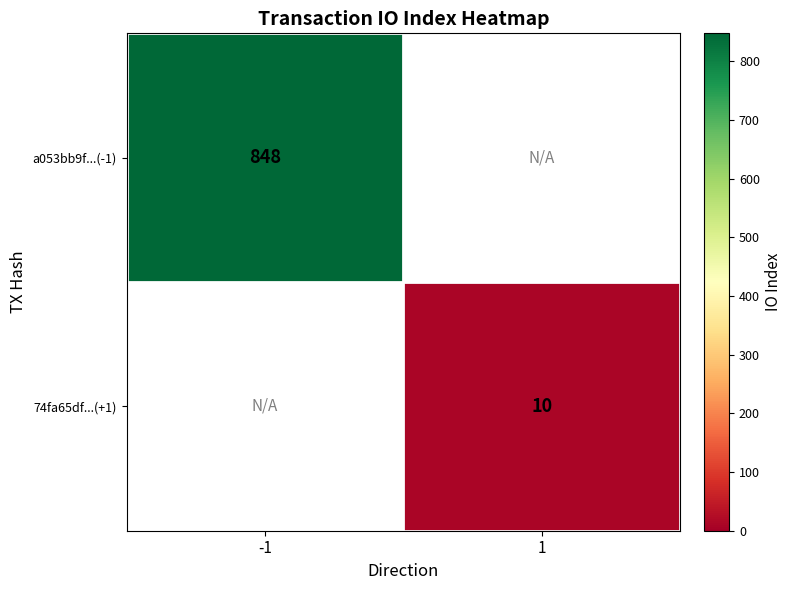

Is it true that a053bb9f...(-1) equals 232 at -1?

False